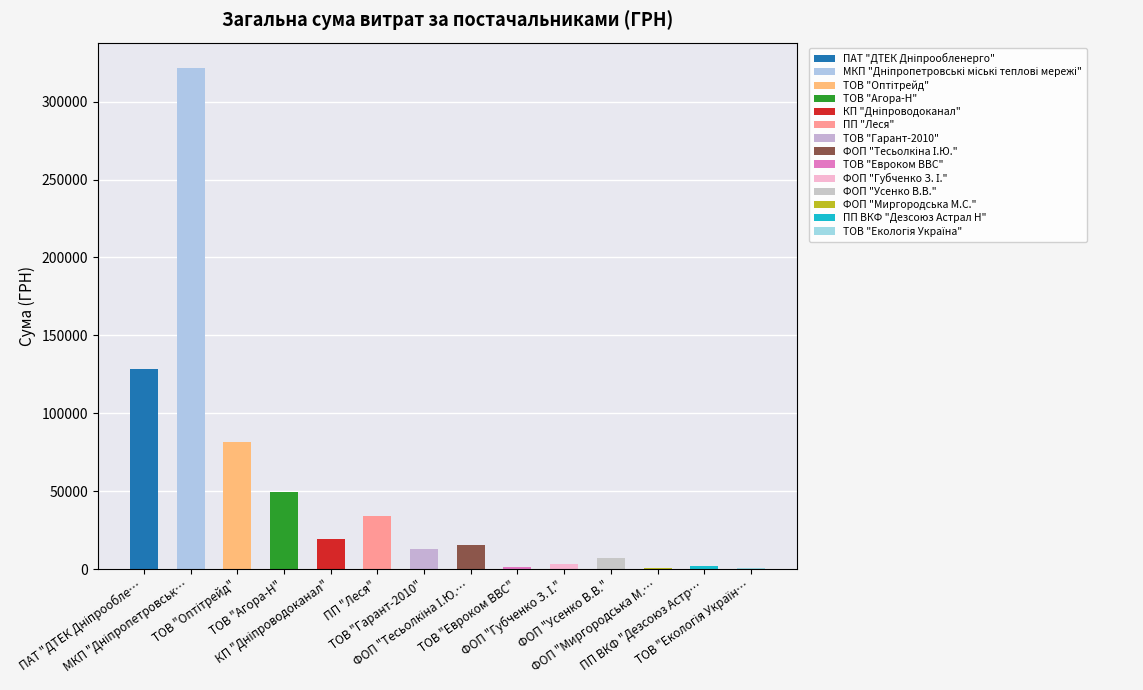

How many categories are shown in the chart?

14